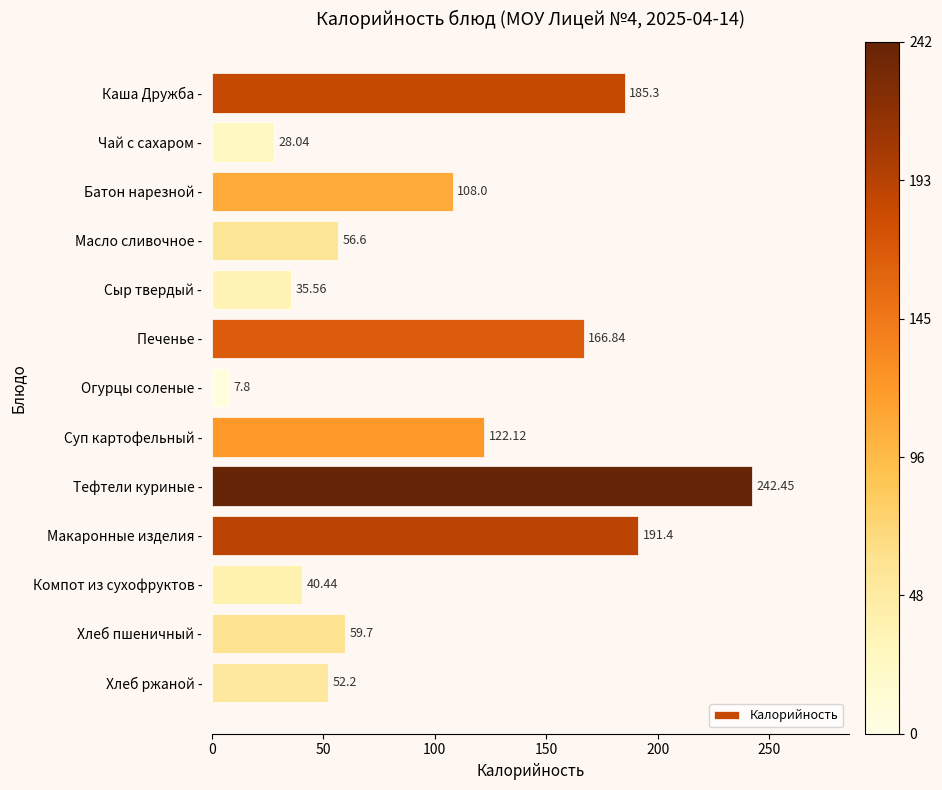

At which label is the value closest to 125?

Суп картофельный -